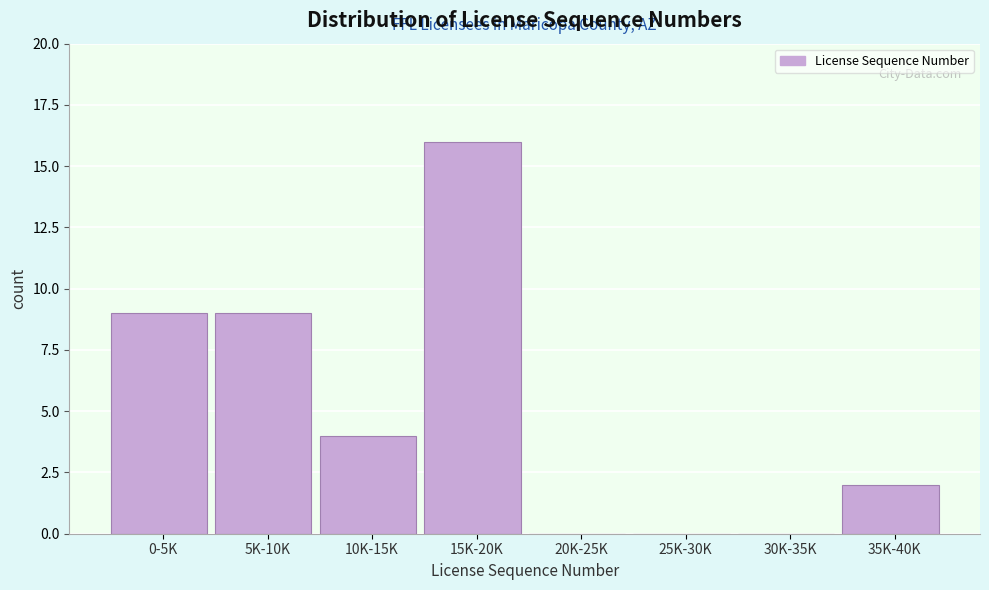

Reading left to right, transcribe all the data shown in this chart.

0-5K=9	5K-10K=9	10K-15K=4	15K-20K=16	20K-25K=0	25K-30K=0	30K-35K=0	35K-40K=2